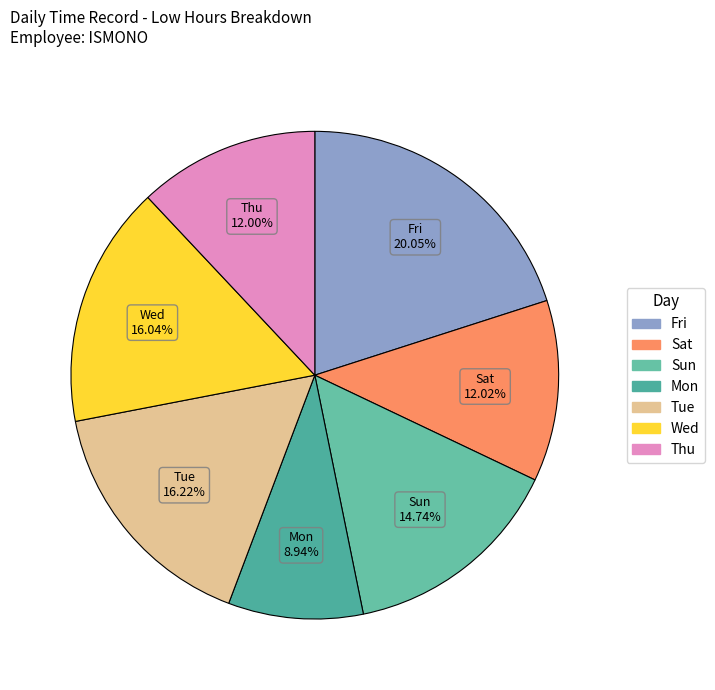

Does Mon represent more than half of the total?

No